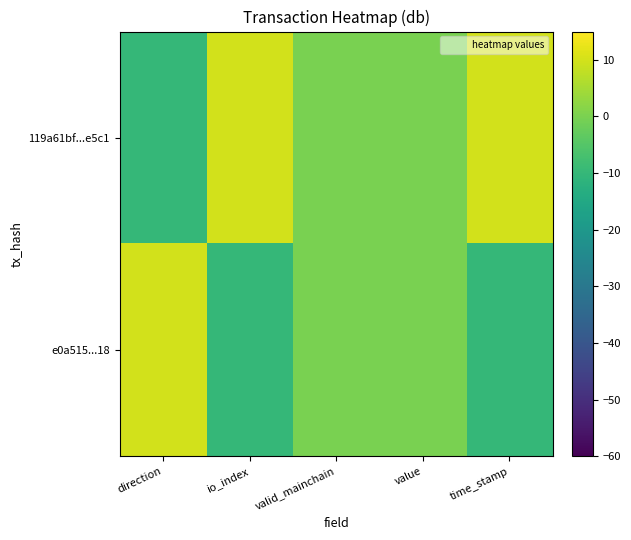

Reading left to right, transcribe all the data shown in this chart.

119a61bf...e5c1: direction=-10	io_index=10	valid_mainchain=0	value=0	time_stamp=10
e0a515...18: direction=10	io_index=-10	valid_mainchain=0	value=0	time_stamp=-10